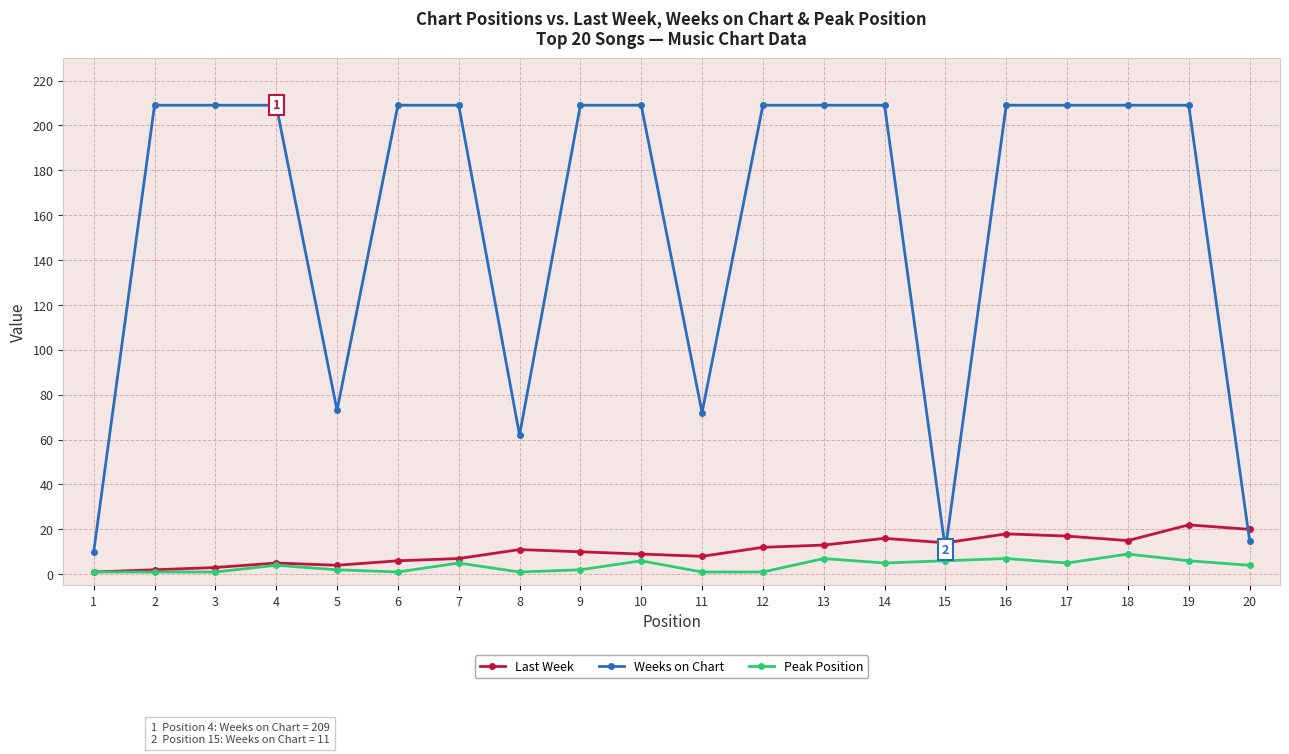

What is the total value across all series at 18?

233